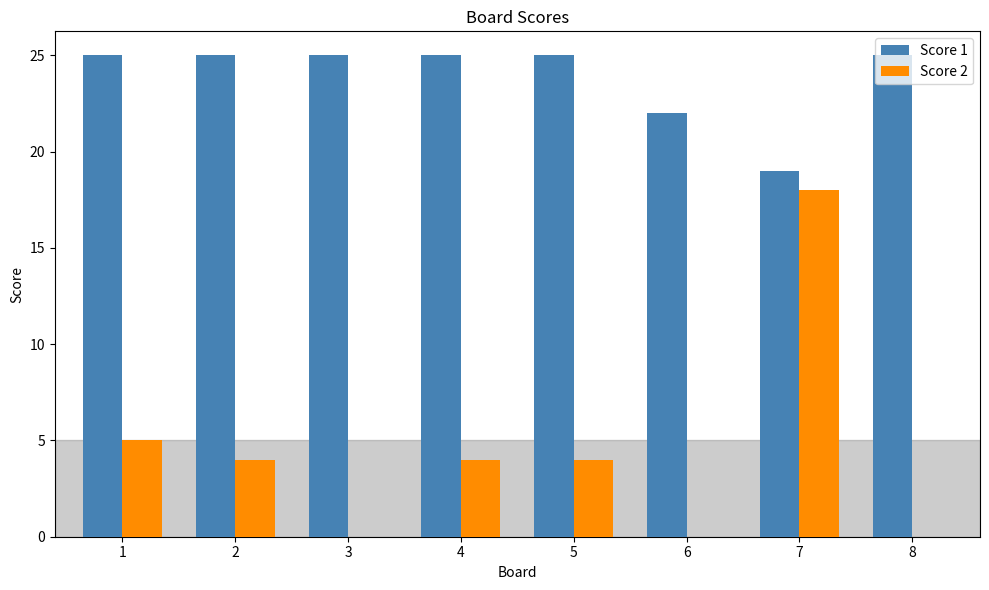

Count the Score 1 values in the range 25 to 26.

6